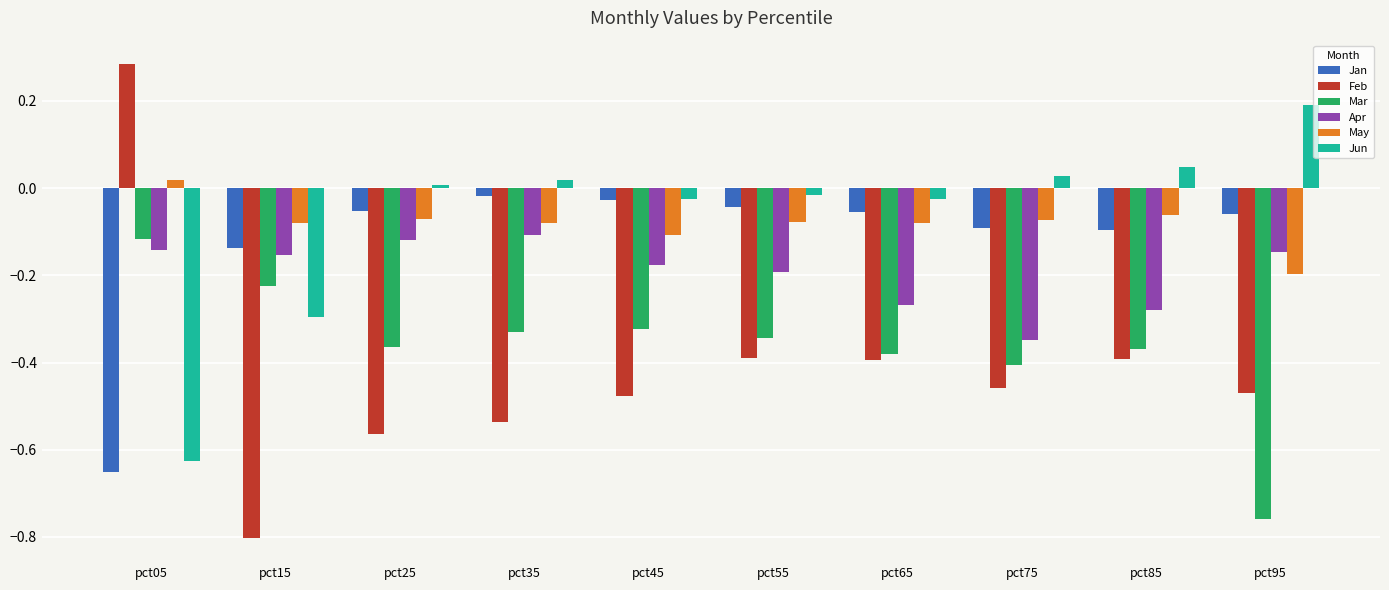

How many data points in May are less than 0?

9